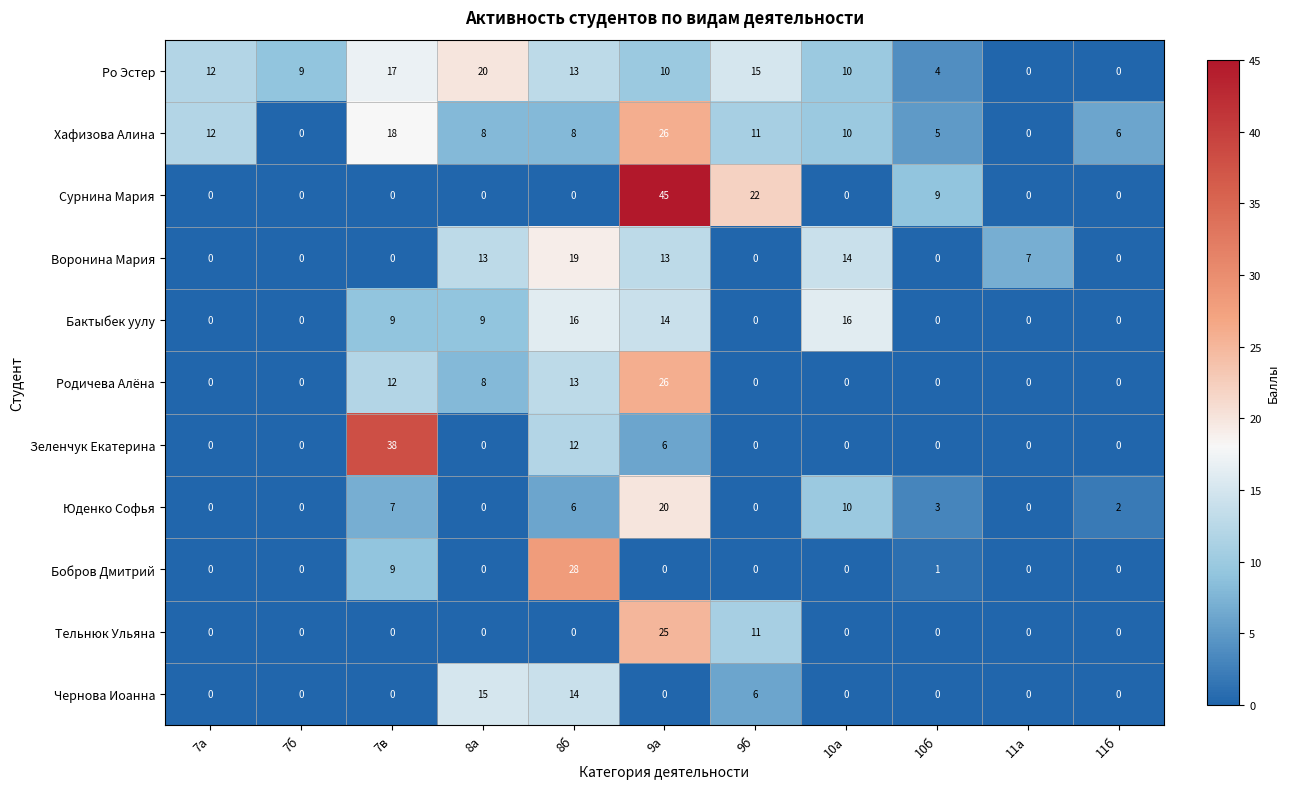

At which category is the sum across all series the highest?

9а